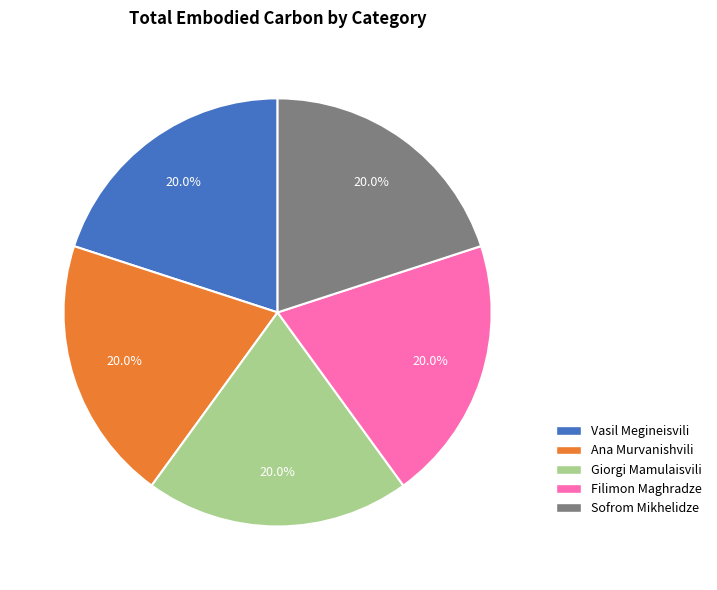

How many slices are in this pie chart?

5